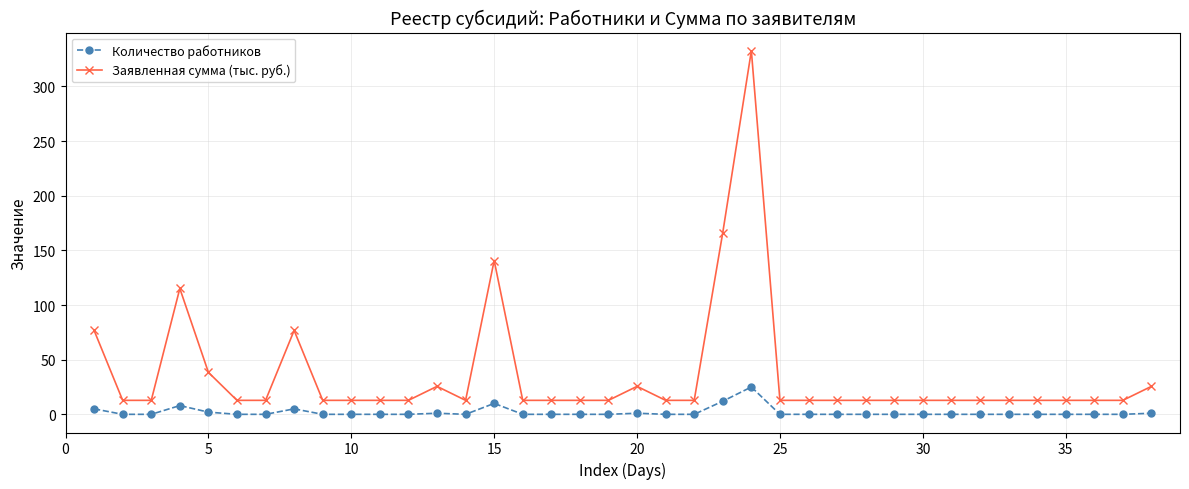

True or false: Количество работников has more than 1 points higher than both neighbors.

True